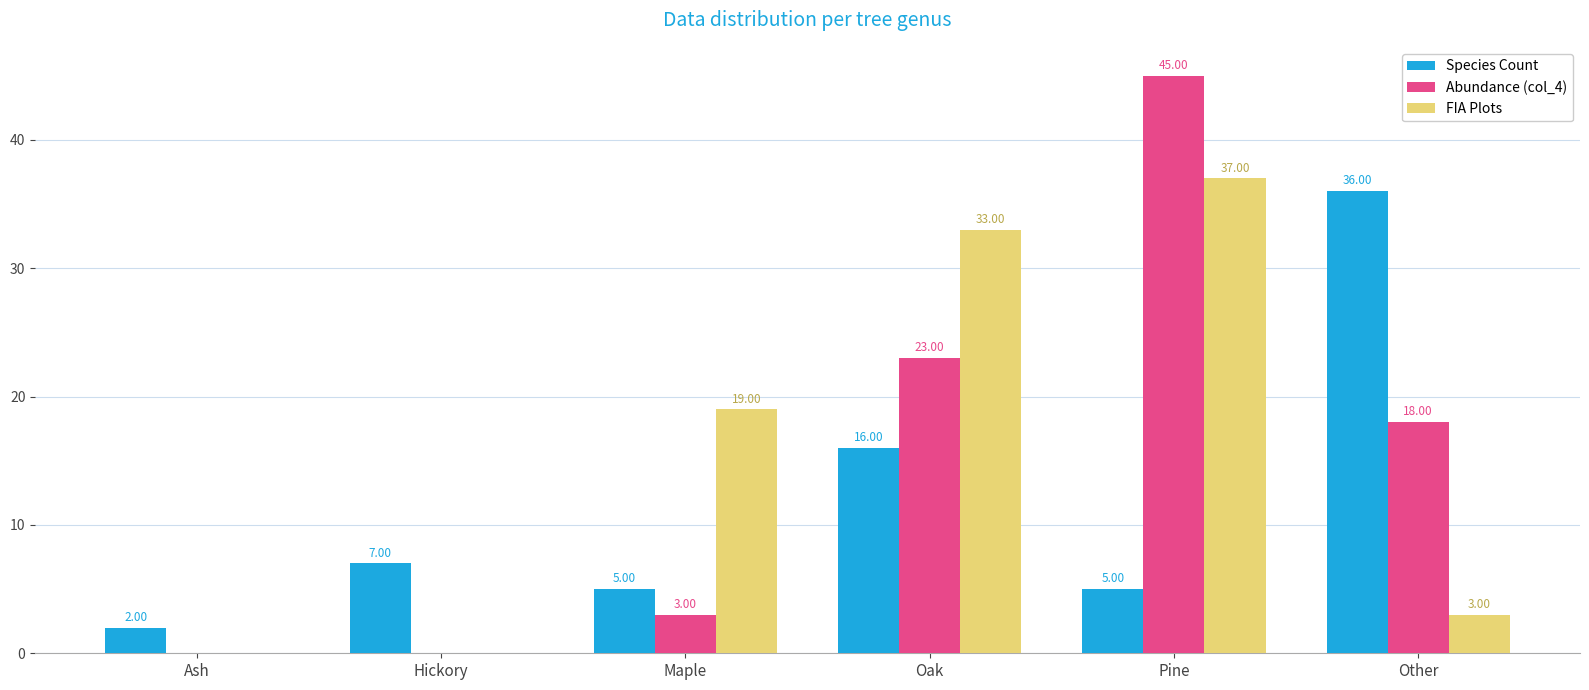

What is the average value of the Abundance (col_4) series?

15